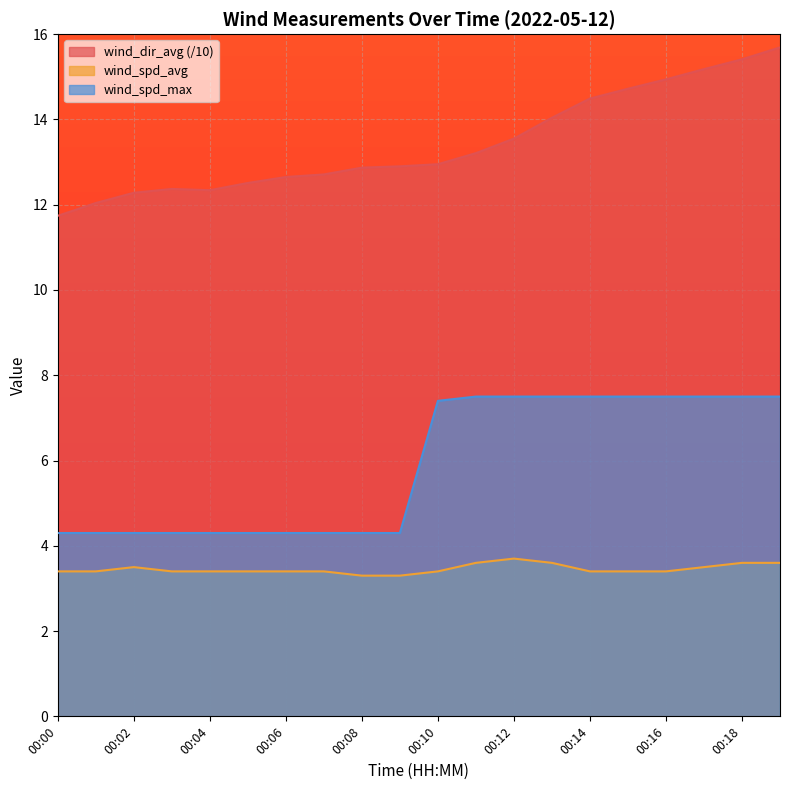

What are all the series names shown in the legend?

wind_dir_avg (/10), wind_spd_avg, wind_spd_max